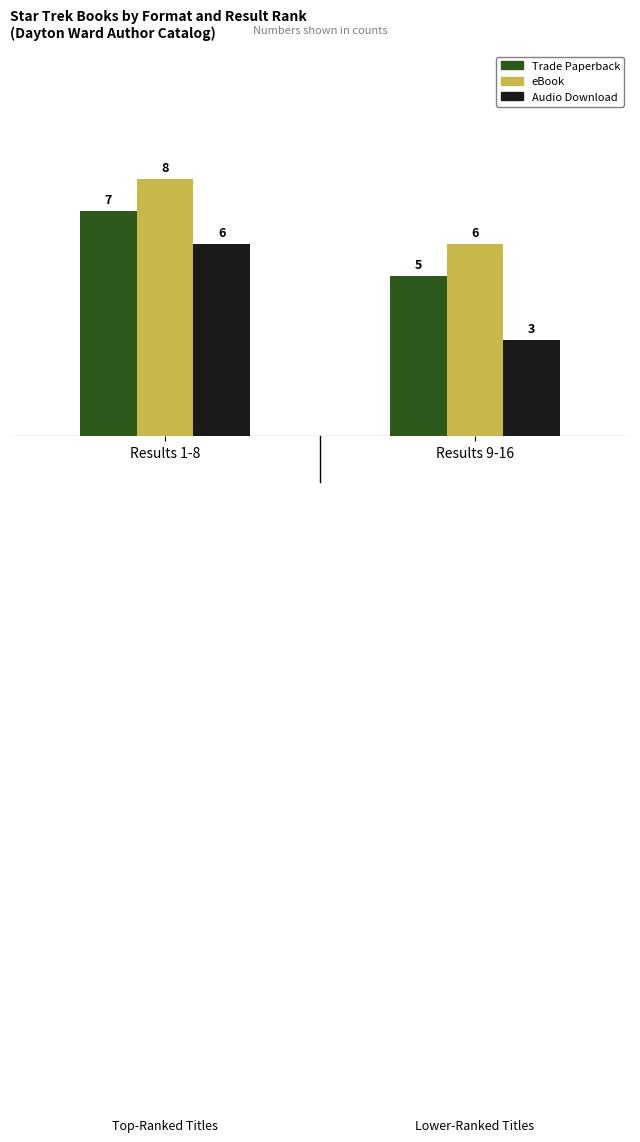

What is the difference between the Trade Paperback values at Results 1-8 and Results 9-16?

2